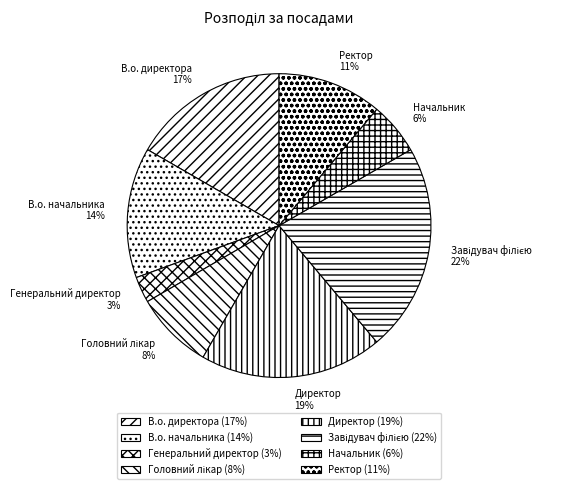

The Начальник slice represents 6% of the pie. True or false?

True